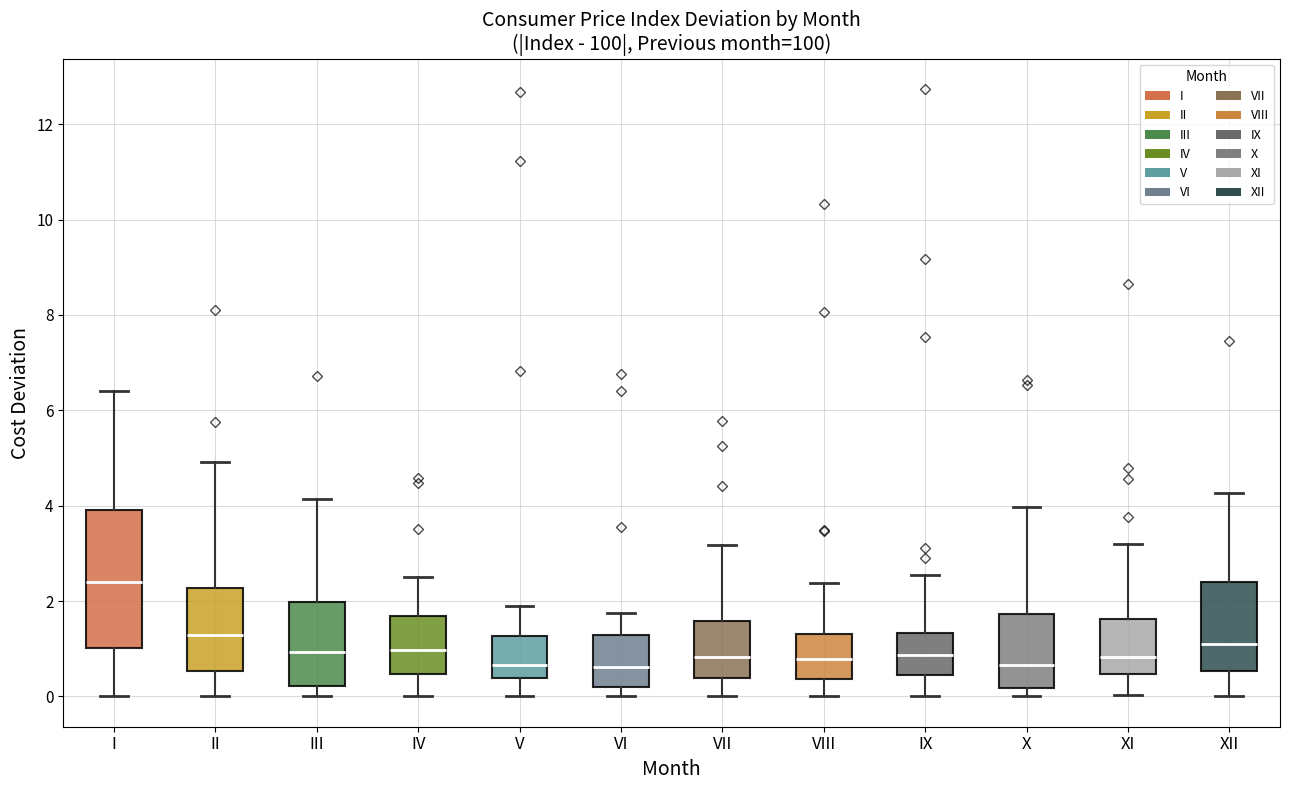

Which box is the tallest, from its lower edge to its upper edge?

I